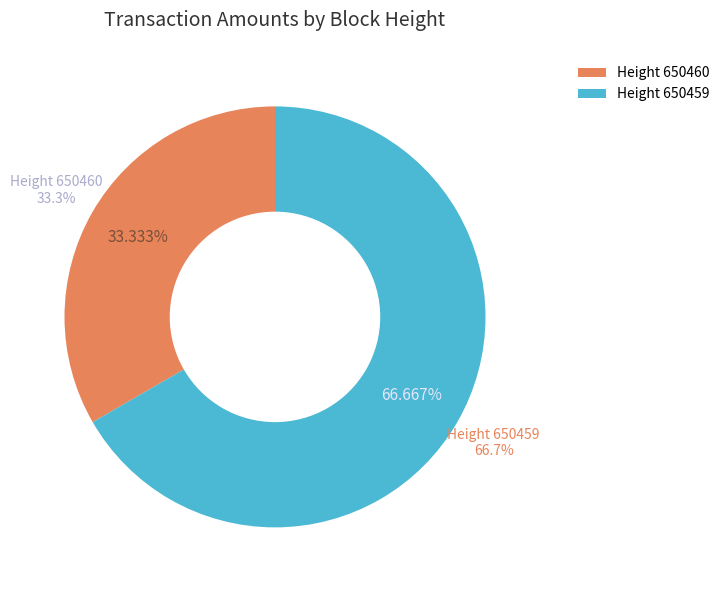

How many slices are in this pie chart?

2